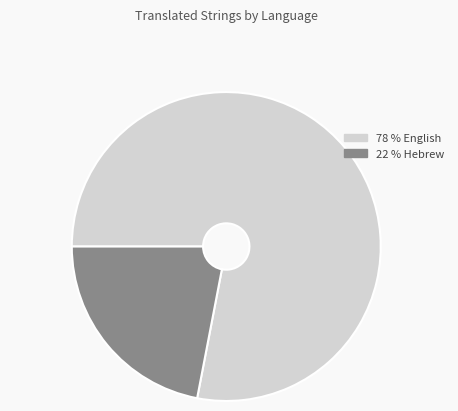

Is there any slice that represents more than half of the pie?

Yes